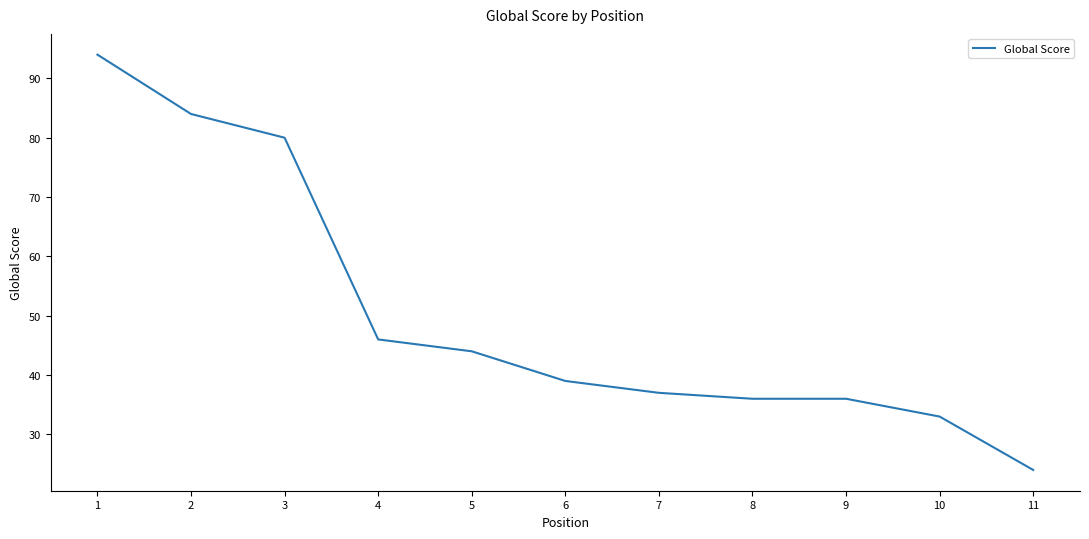

How many values are below 39?

5